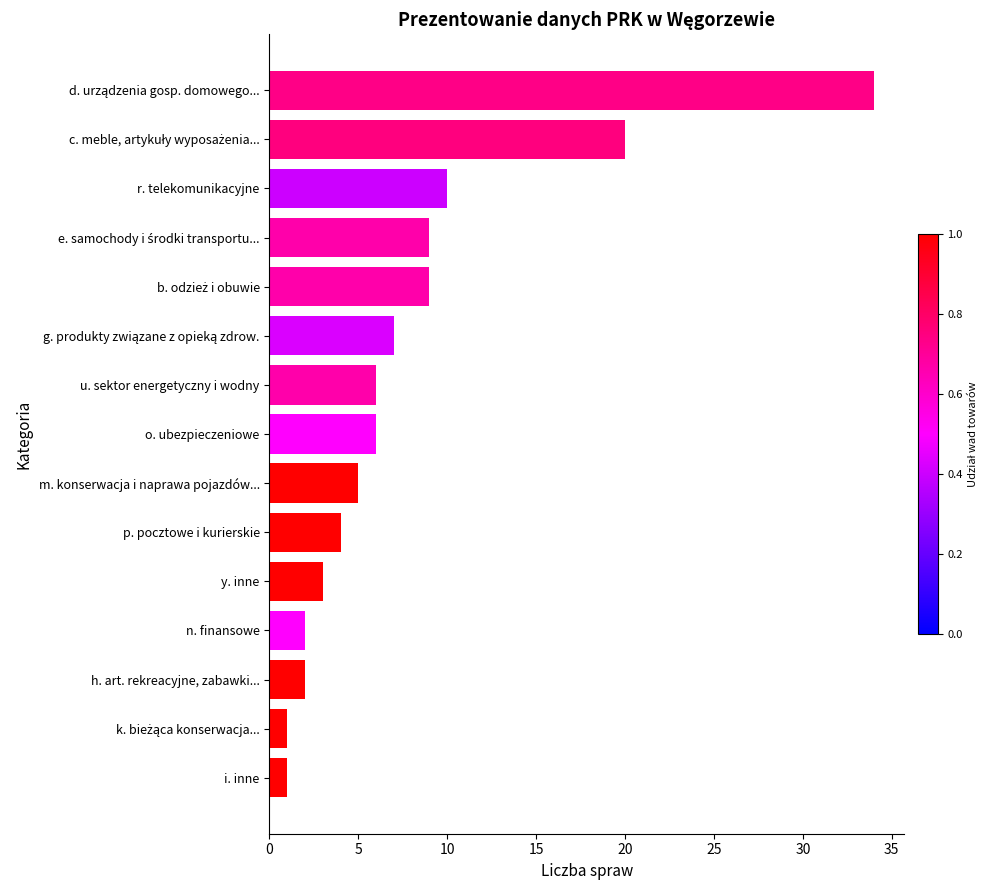

Reading bottom to top, what are all the values shown in this chart?

1	1	2	2	3	4	5	6	6	7	9	9	10	20	34